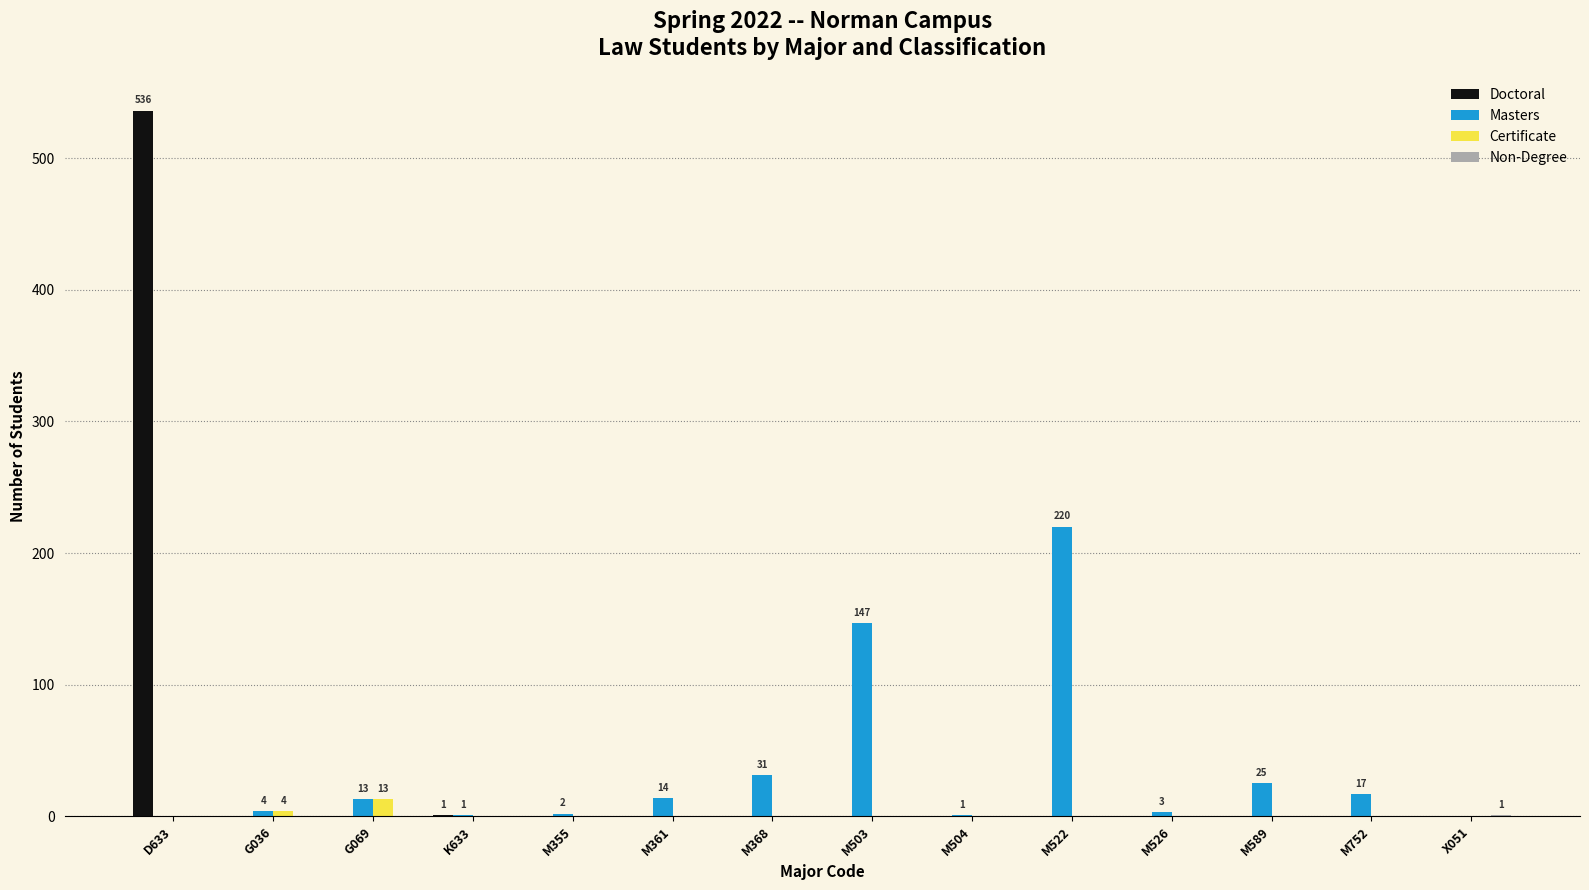

The Masters series shows 0 at D633. True or false?

True